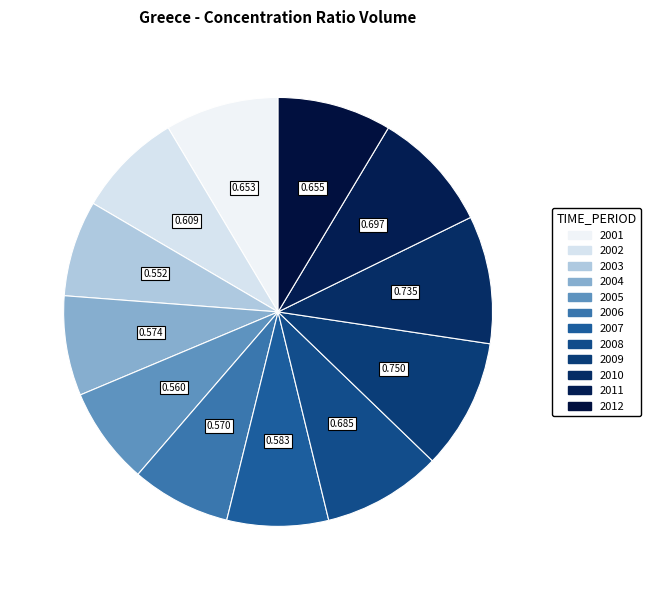

True or false: 2006 accounts for 21% of the total.

False